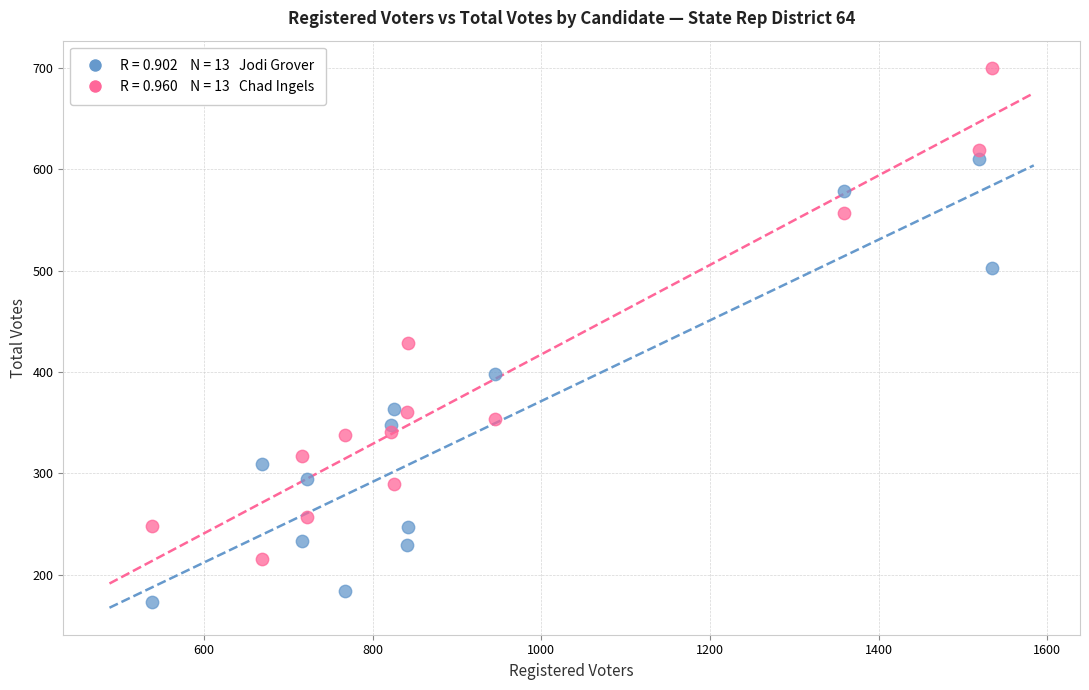

Across all data points, what is the range of Y values (max minus min)?

527